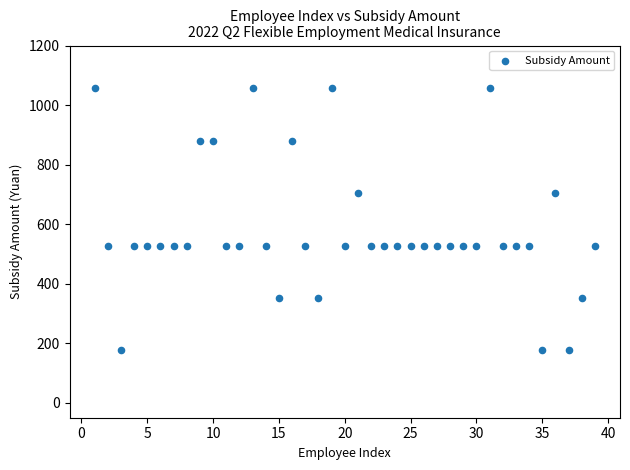

What is the range of X values (max minus min)?

38